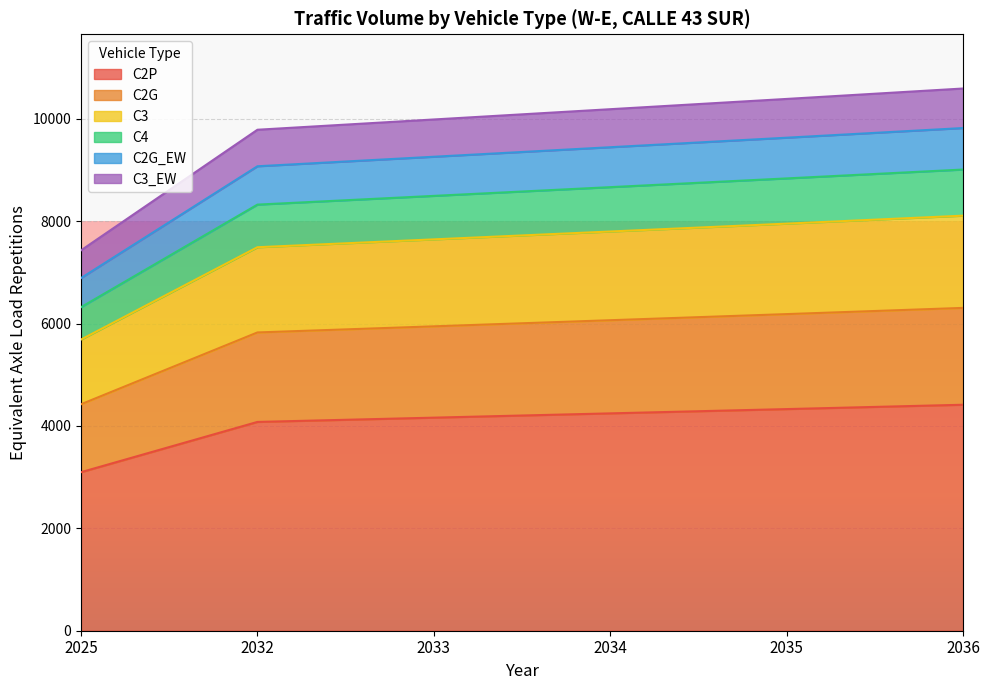

Which category has the lowest value across all series?

2025